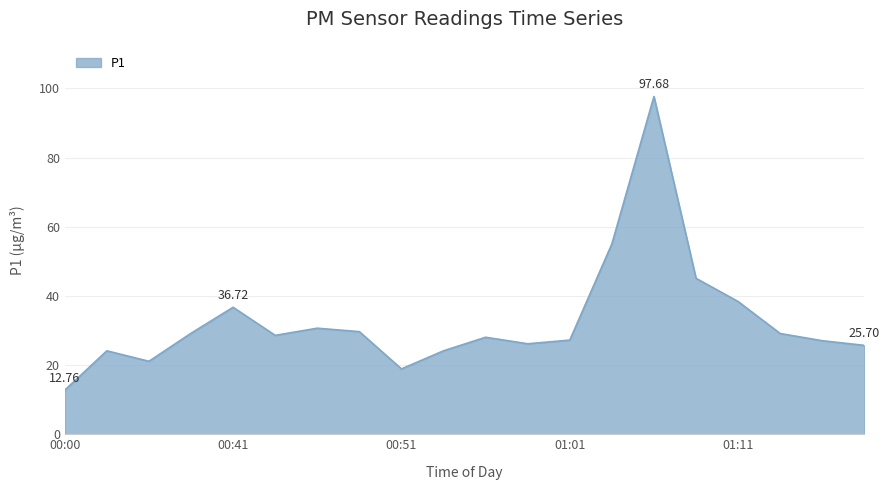

How many interior local peaks (higher than both neighbors) does the data have?

5